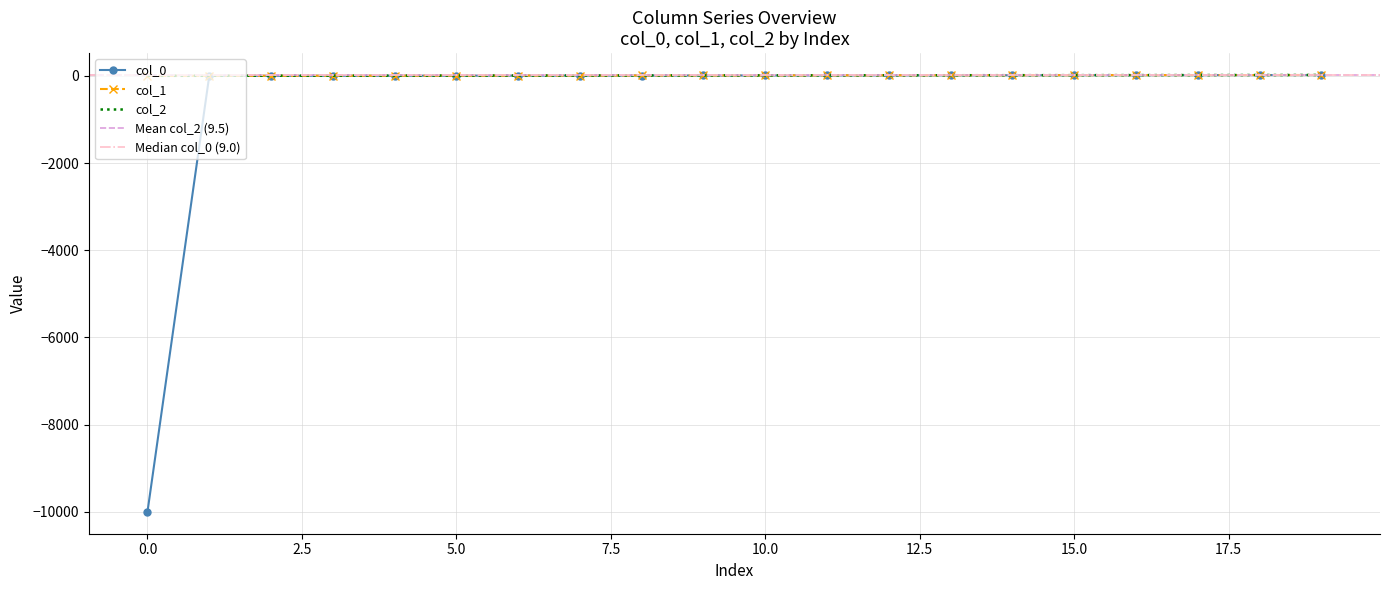

What is the lowest value of the col_0 series?

-9999.0